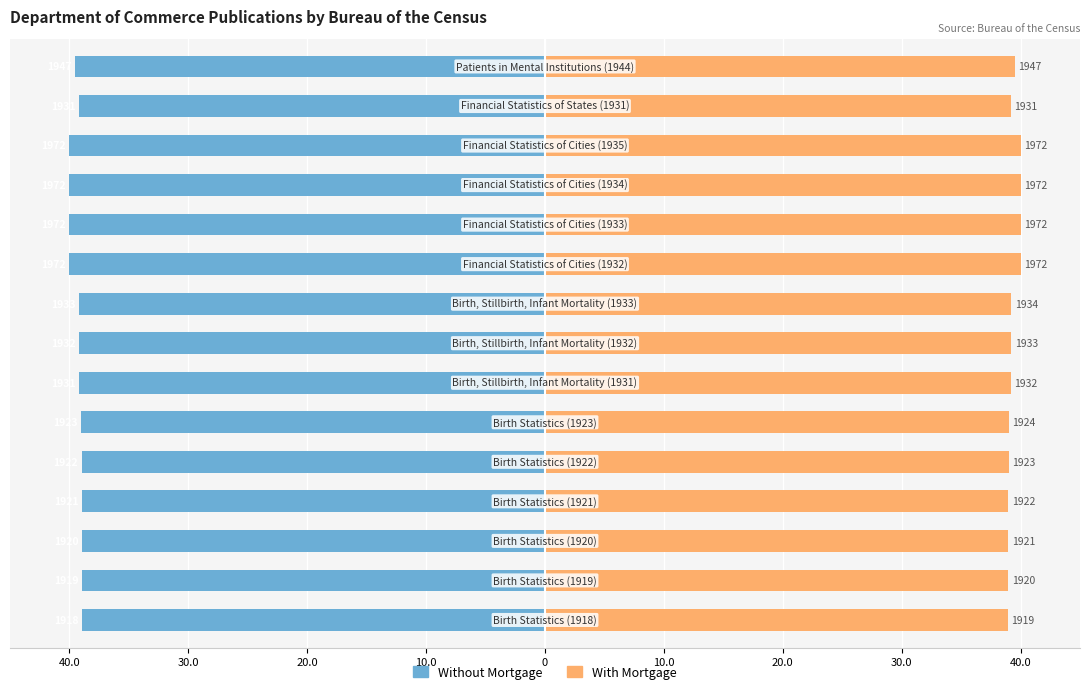

Reading left to right, transcribe all the data shown in this chart.

Without Mortgage: -38.9	-38.9	-38.9	-39.0	-39.0	-39.0	-39.2	-39.2	-39.2	-40.0	-40.0	-40.0	-40.0	-39.2	-39.5
With Mortgage: 38.9	38.9	39.0	39.0	39.0	39.0	39.2	39.2	39.2	40.0	40.0	40.0	40.0	39.2	39.5